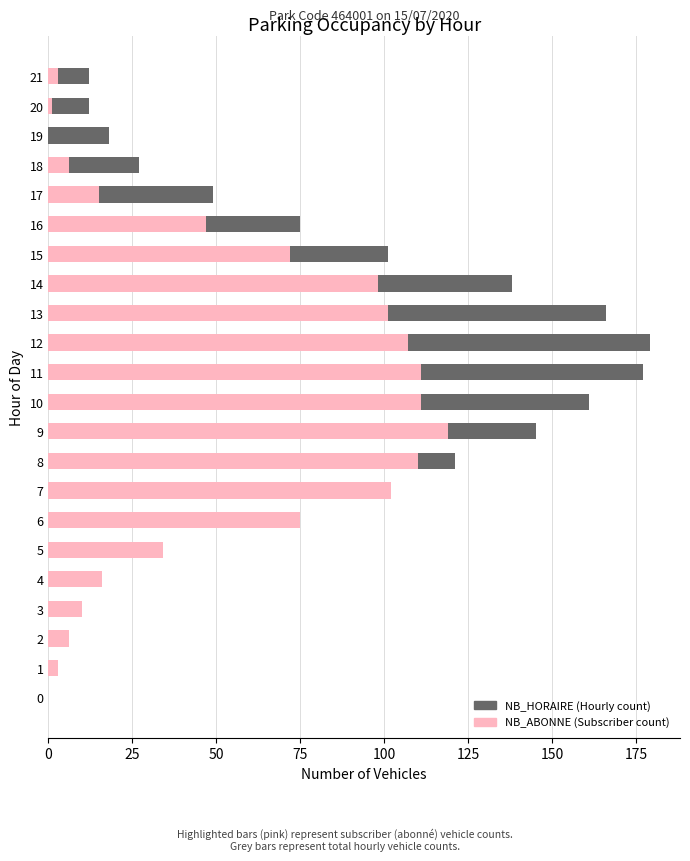

Rank the series by their average value, from lowest to highest.

NB_ABONNE, NB_HORAIRE